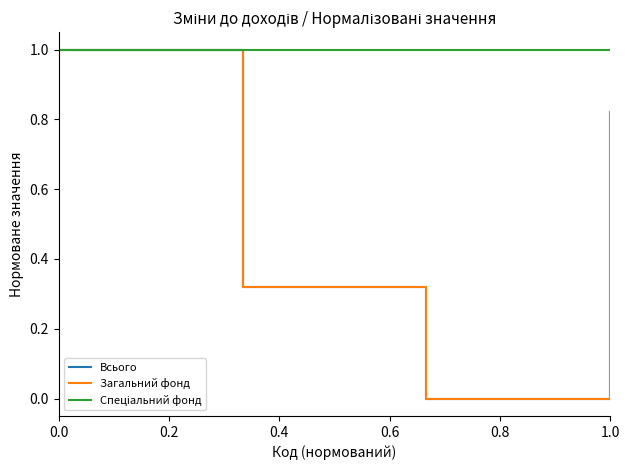

List the series in order of their peak value, lowest first.

Всього, Загальний фонд, Спеціальний фонд